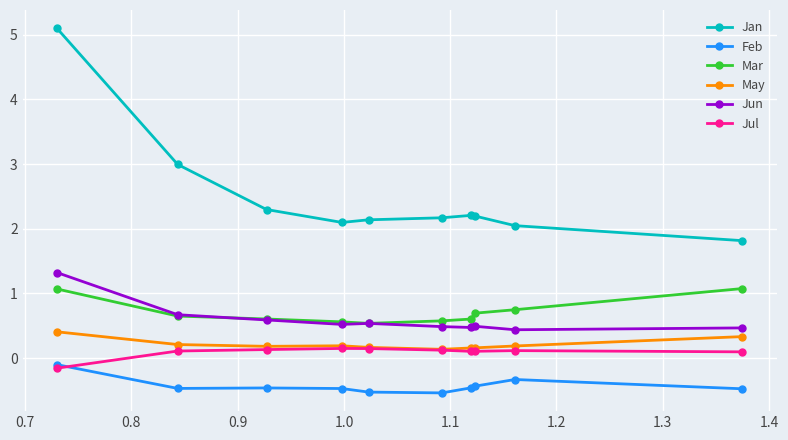

In Feb, how many points are higher than both neighbors (excluding endpoints)?

2